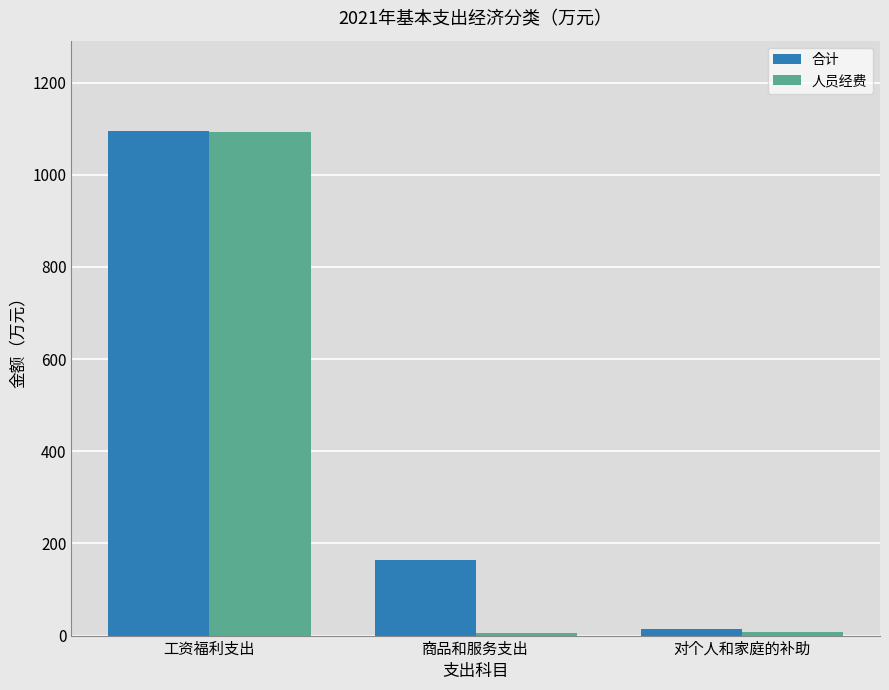

Which series has the largest total across all categories?

合计